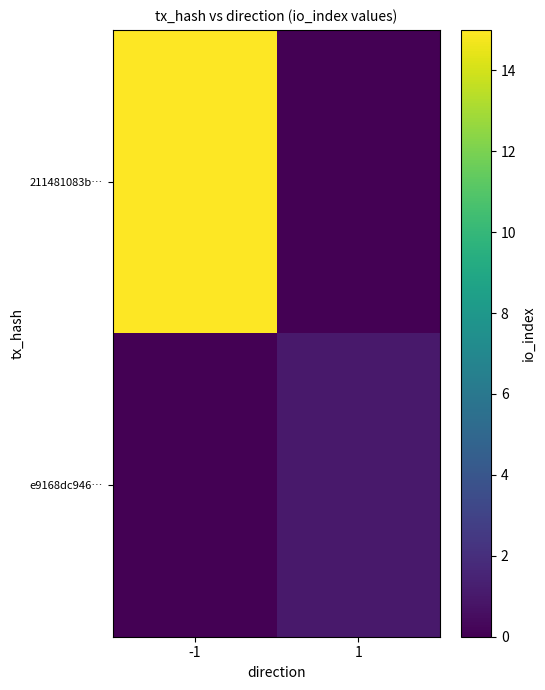

At 1, list the series in order from largest to smallest.

e9168dc946…, 211481083b…